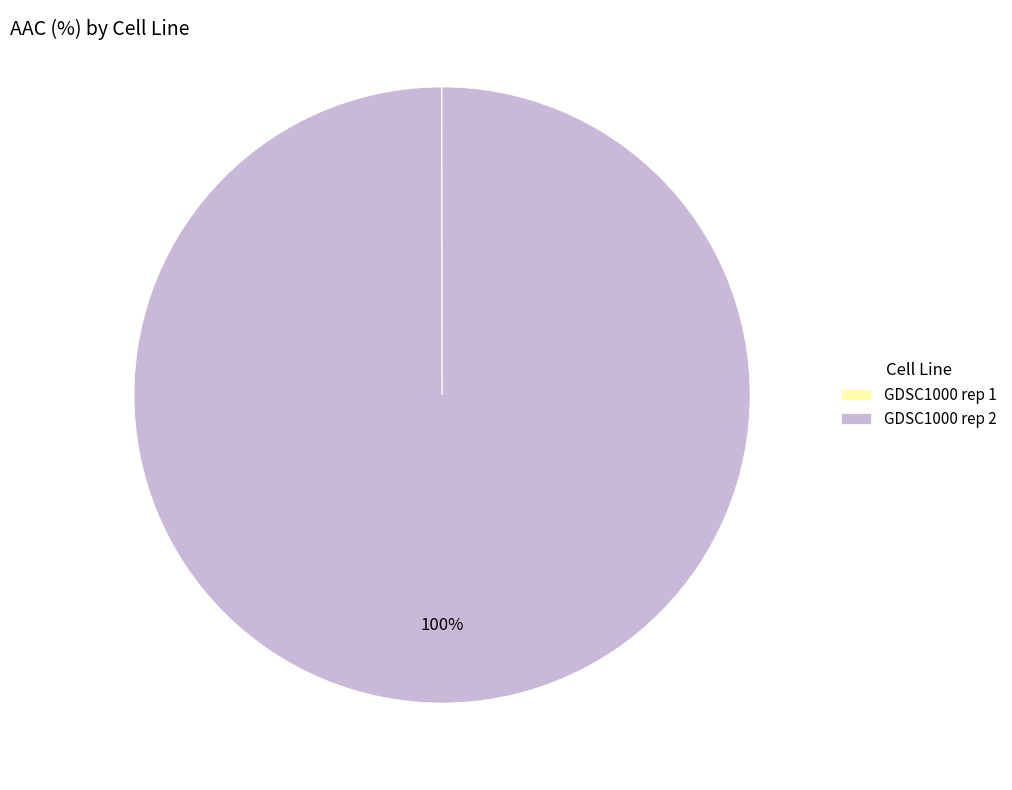

To the nearest percent, what is the difference between the largest and smallest slice percentages?

100%